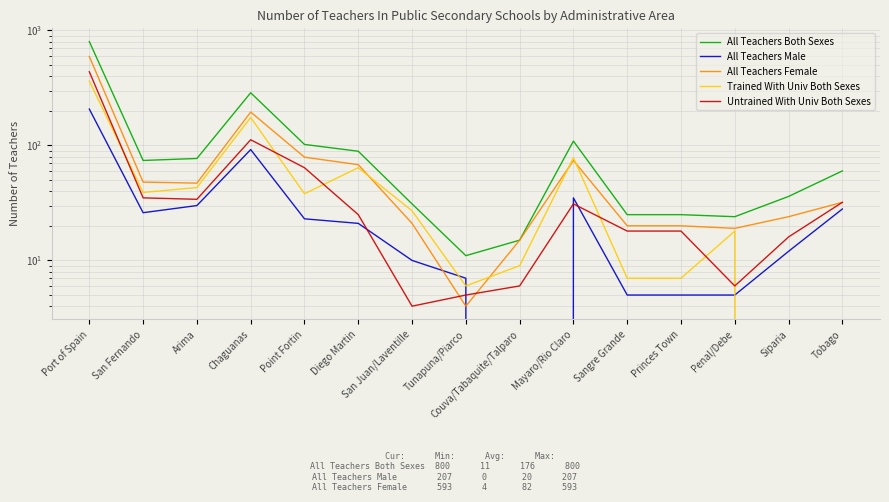

What are all the series names shown in the legend?

All Teachers Both Sexes, All Teachers Male, All Teachers Female, Trained With Univ Both Sexes, Untrained With Univ Both Sexes